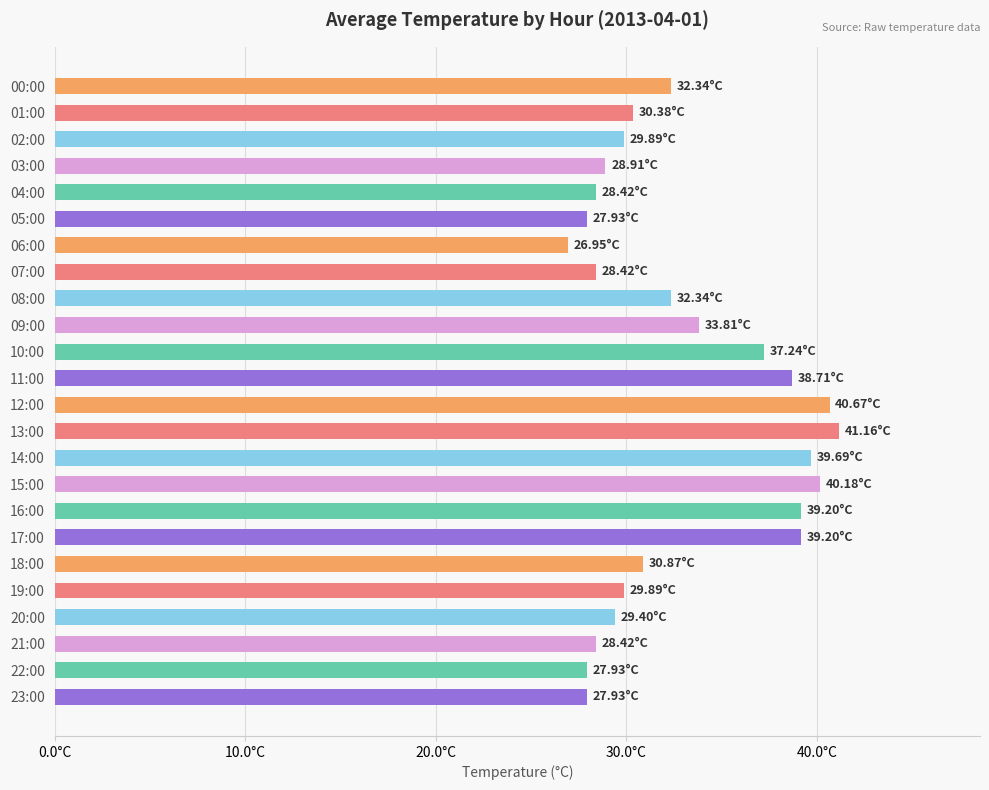

Are the bars horizontal?

Yes